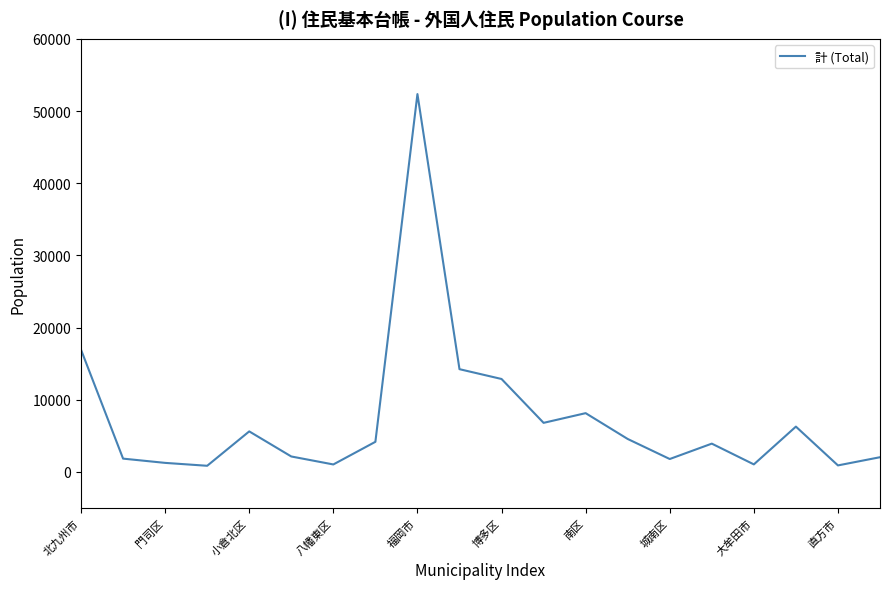

What is the greatest value displayed?

52347